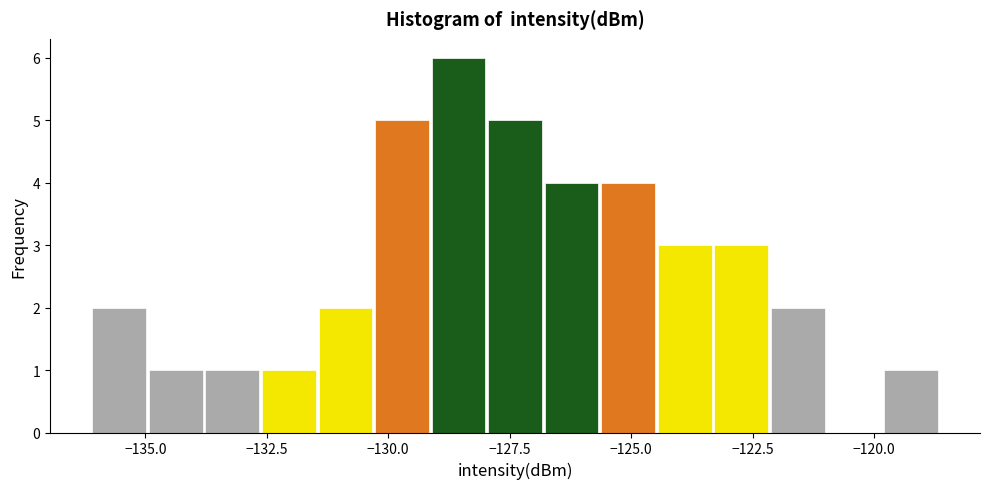

Around what value on the x-axis is the tallest bar? Give the approximate position of its centre, as read against the axis.

-128.5